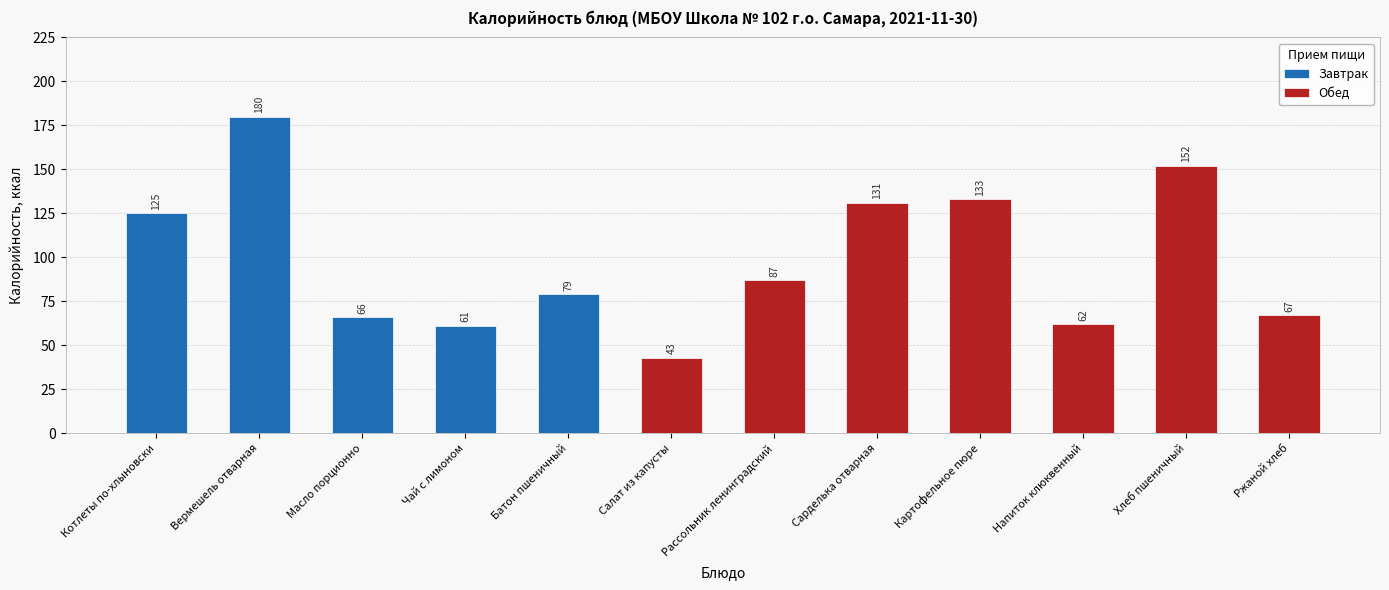

Reading left to right, list all the values displayed in this chart.

Котлеты по-хлыновски=125	Вермешель отварная=180	Масло порционно=66	Чай с лимоном=61	Батон пшеничный=79	Салат из капусты=43	Рассольник ленинградский=87	Сарделька отварная=131	Картофельное пюре=133	Напиток клюквенный=62	Хлеб пшеничный=152	Ржаной хлеб=67